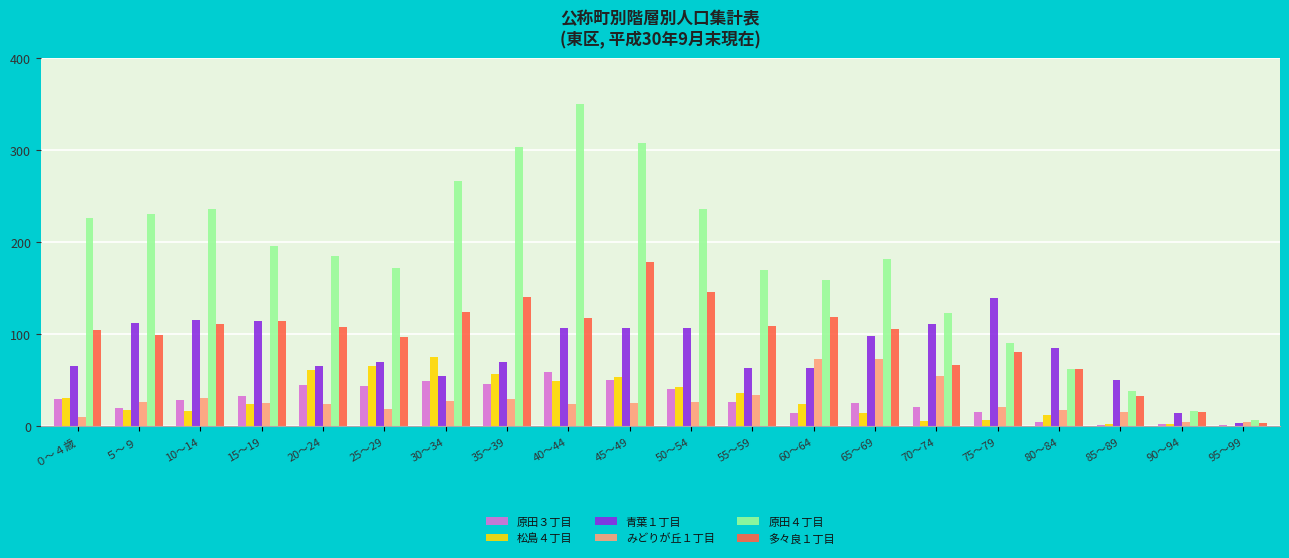

How many distinct data groups are displayed?

6